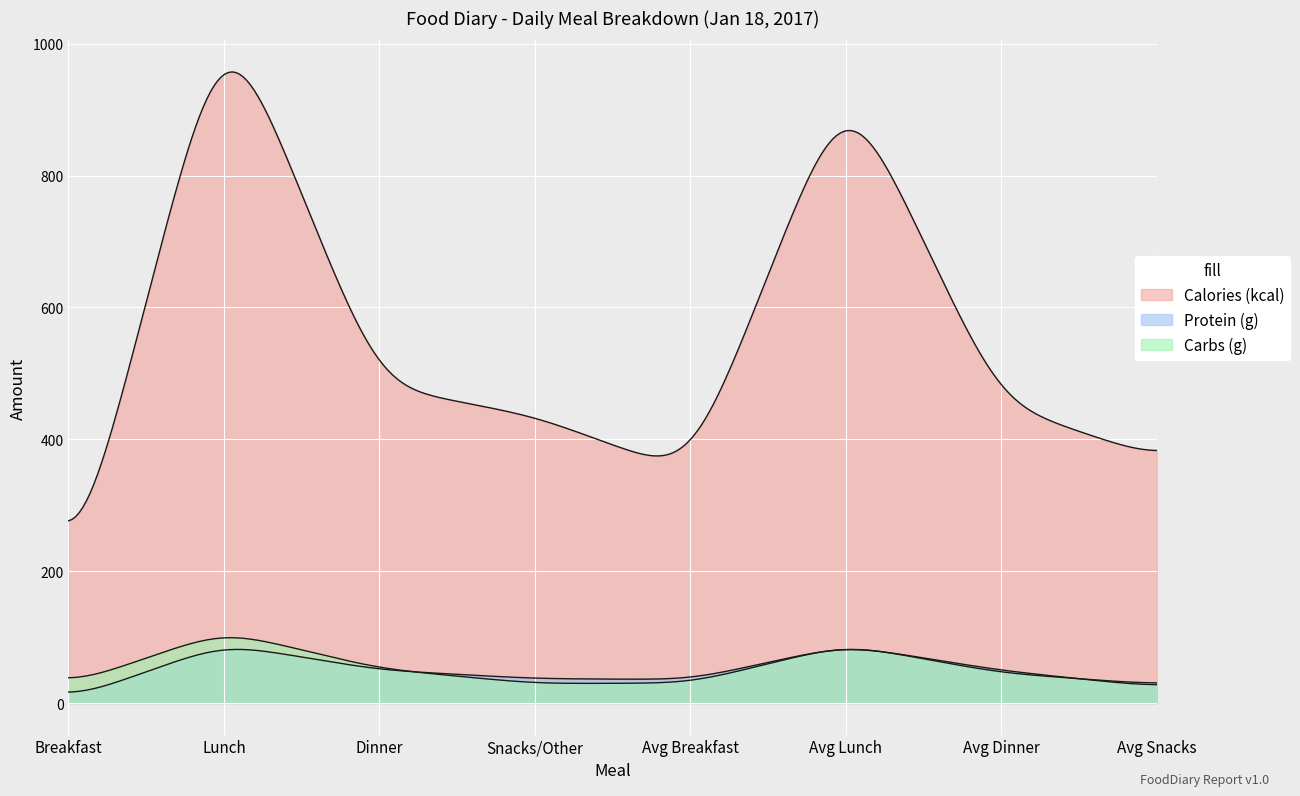

The Protein (g) series shows 64.5 at Avg Dinner. True or false?

False